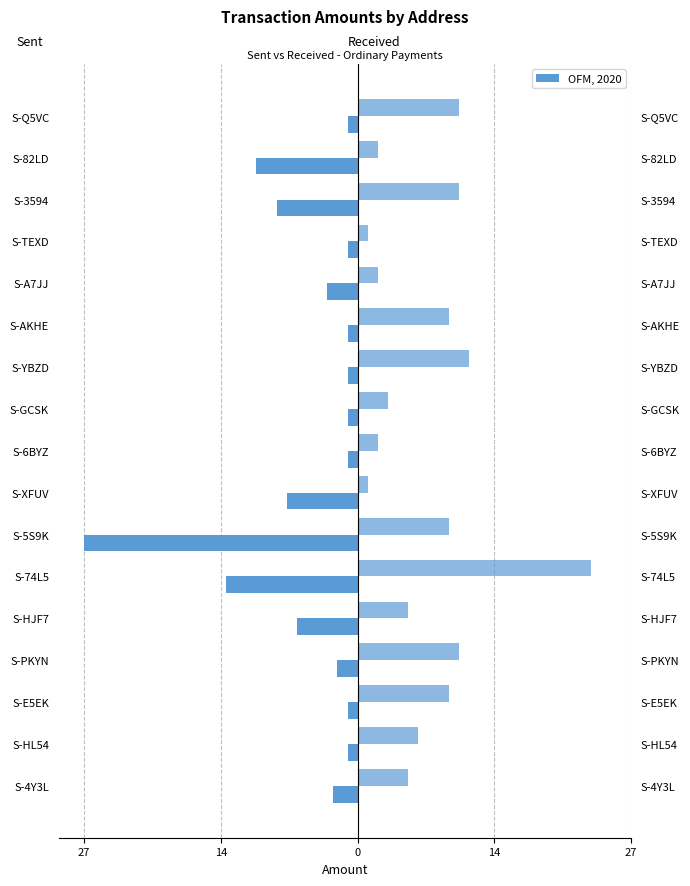

List the series in order of their peak value, lowest first.

Sent, Received